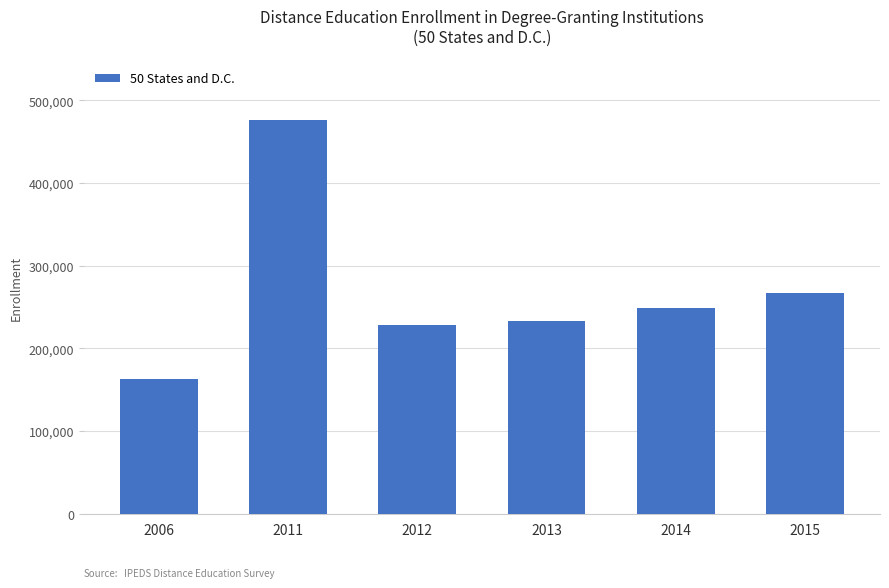

List the labels in order of value, largest first.

2011, 2015, 2014, 2013, 2012, 2006